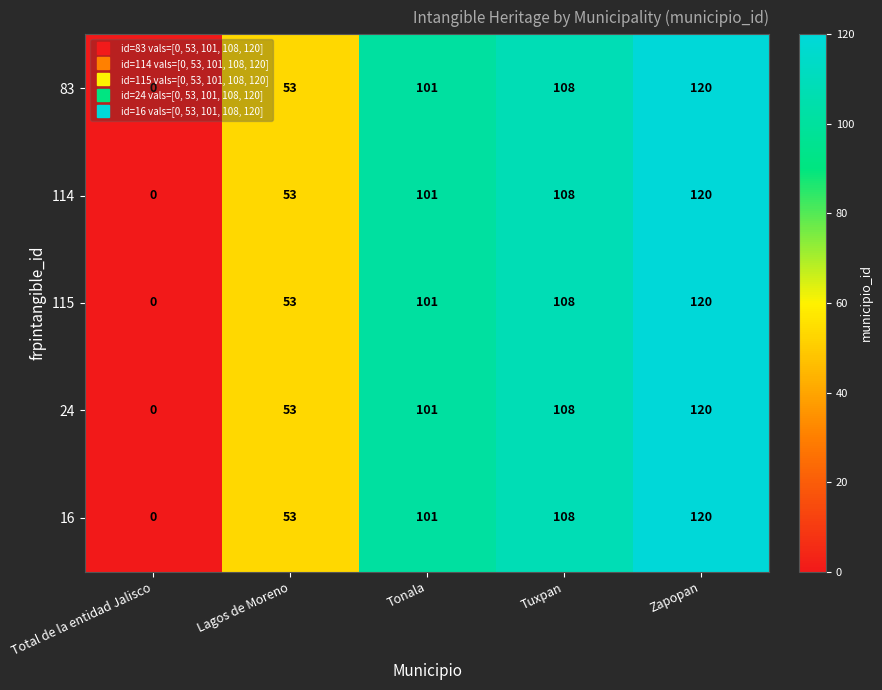

List the labels in order of 16 value, largest first.

Zapopan, Tuxpan, Tonala, Lagos de Moreno, Total de la entidad Jalisco